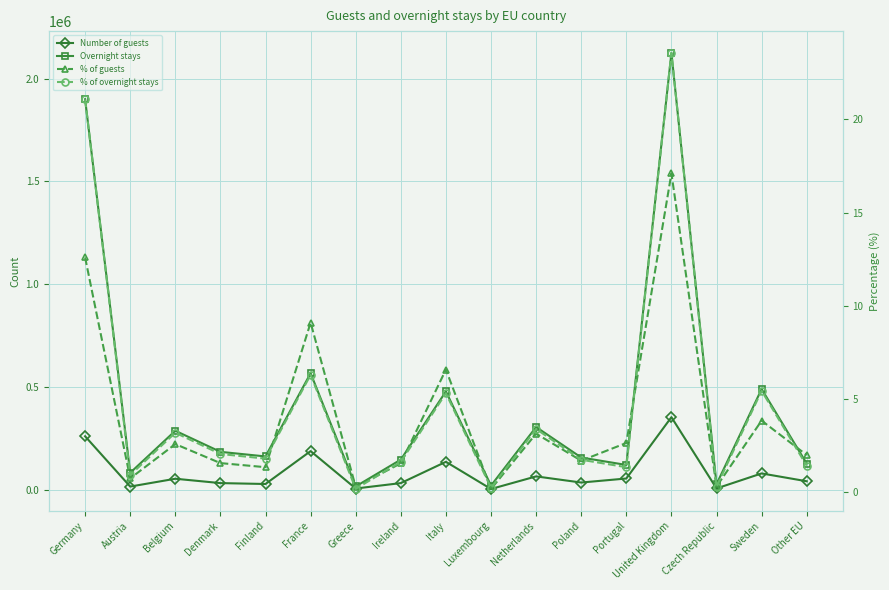

Which series changed the most between Austria and Other EU?

Overnight stays